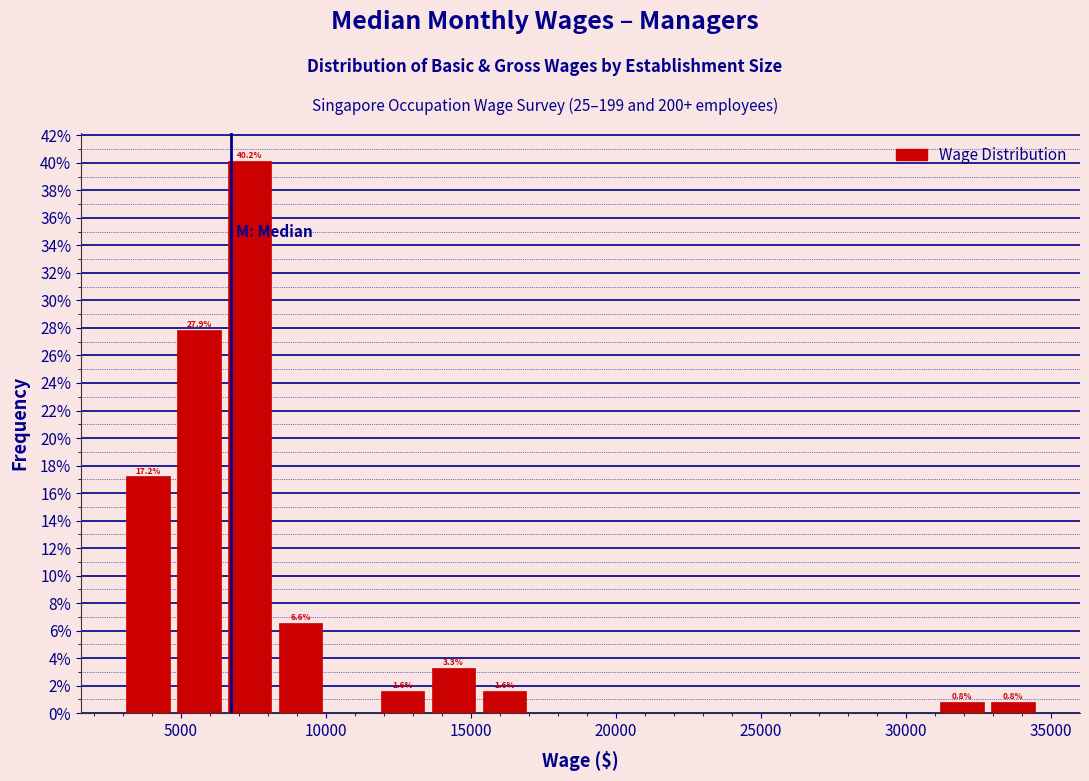

Read against the x-axis, roughly where is the centre of the tallest bar?

7500